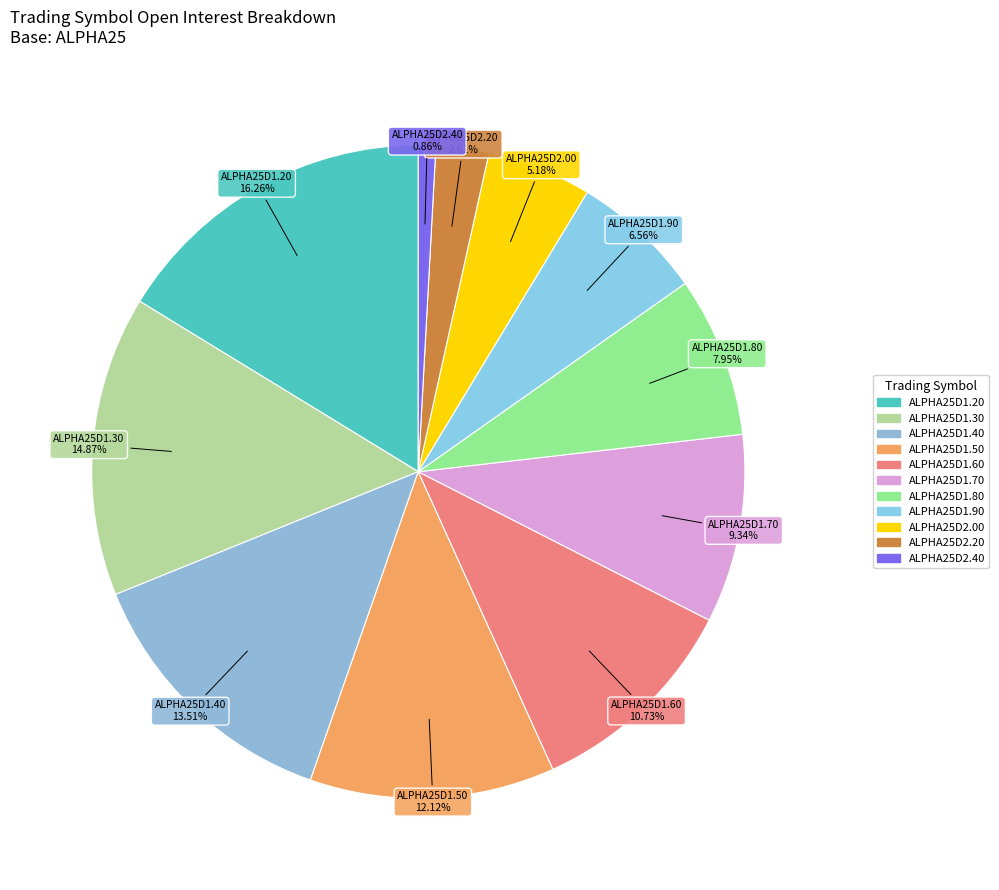

How many slices are in this pie chart?

11